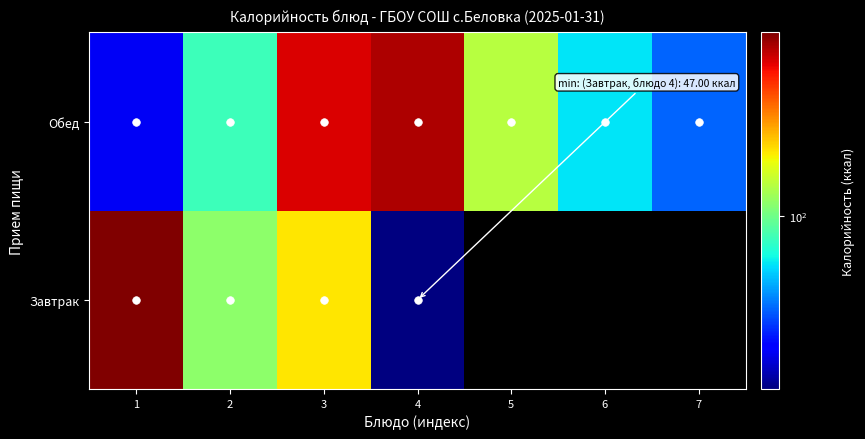

At which label is Завтрак closest to 135?

3